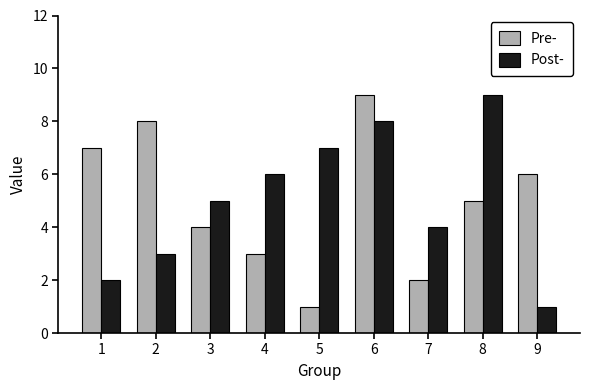

Which series changed the most between 3 and 5?

Pre-